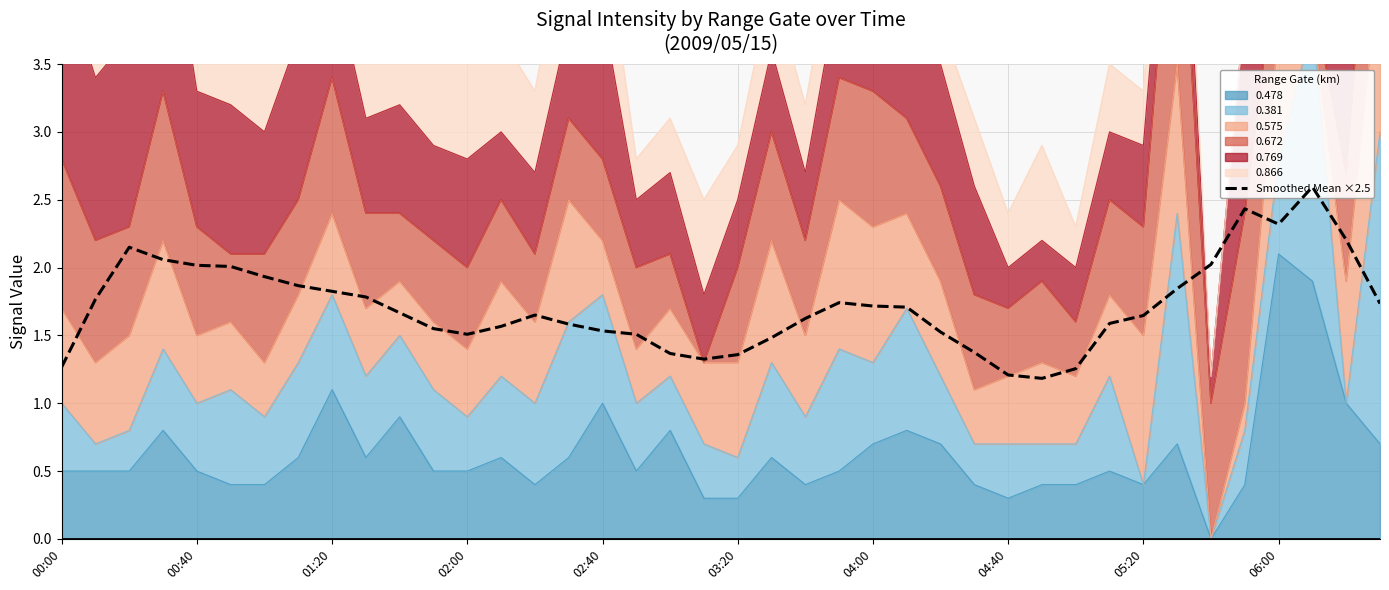

True or false: the data shows 2.3 at 31.

False